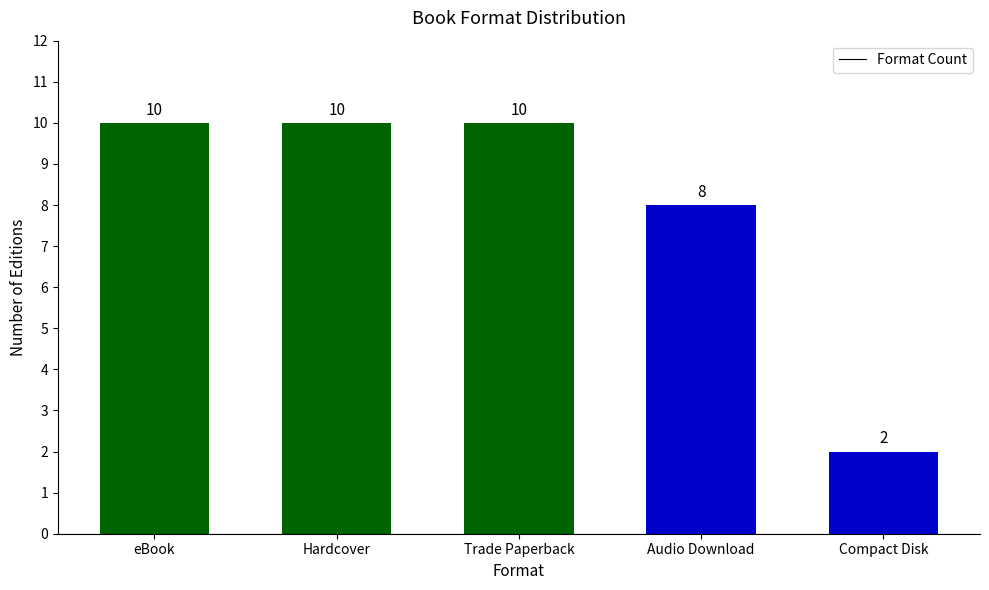

What is the value of the 1st bar from the left?

10